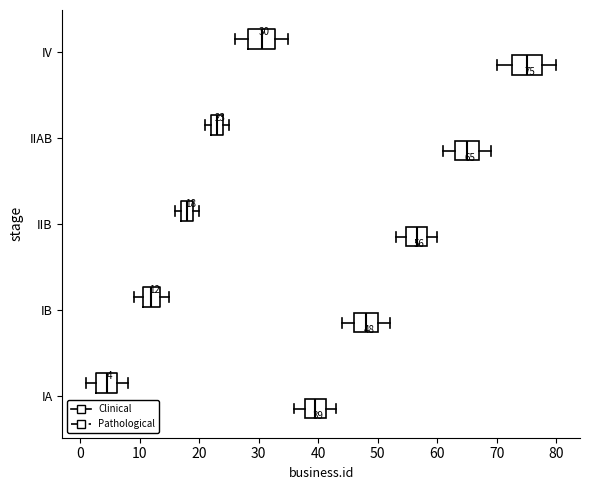

Which box has the furthest to the left median line?

IA (Clinical)